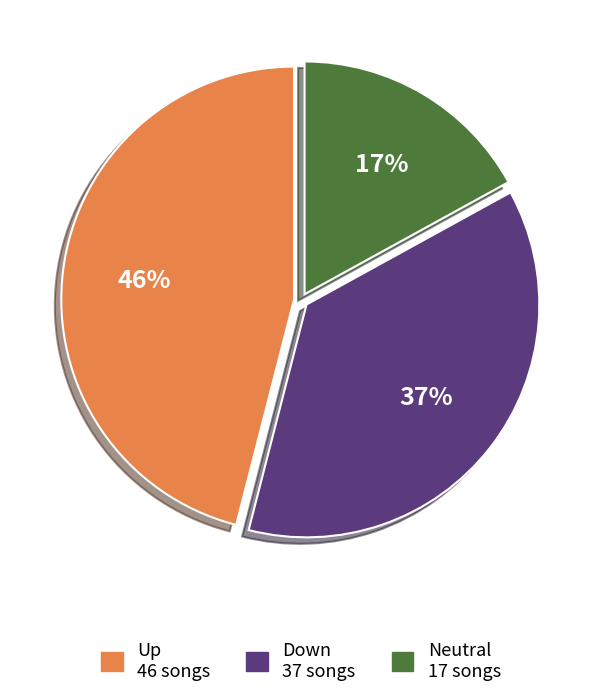

To the nearest percent, what is the difference between the largest and smallest slice percentages?

29%